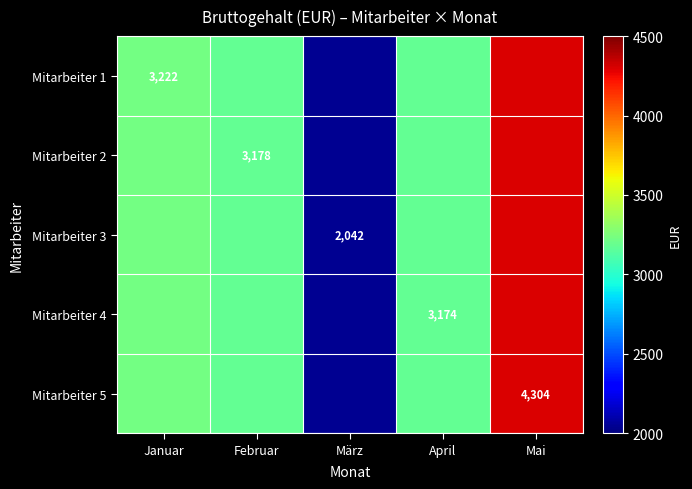

Is it true that Mitarbeiter 5 equals 1993 at Mai?

False